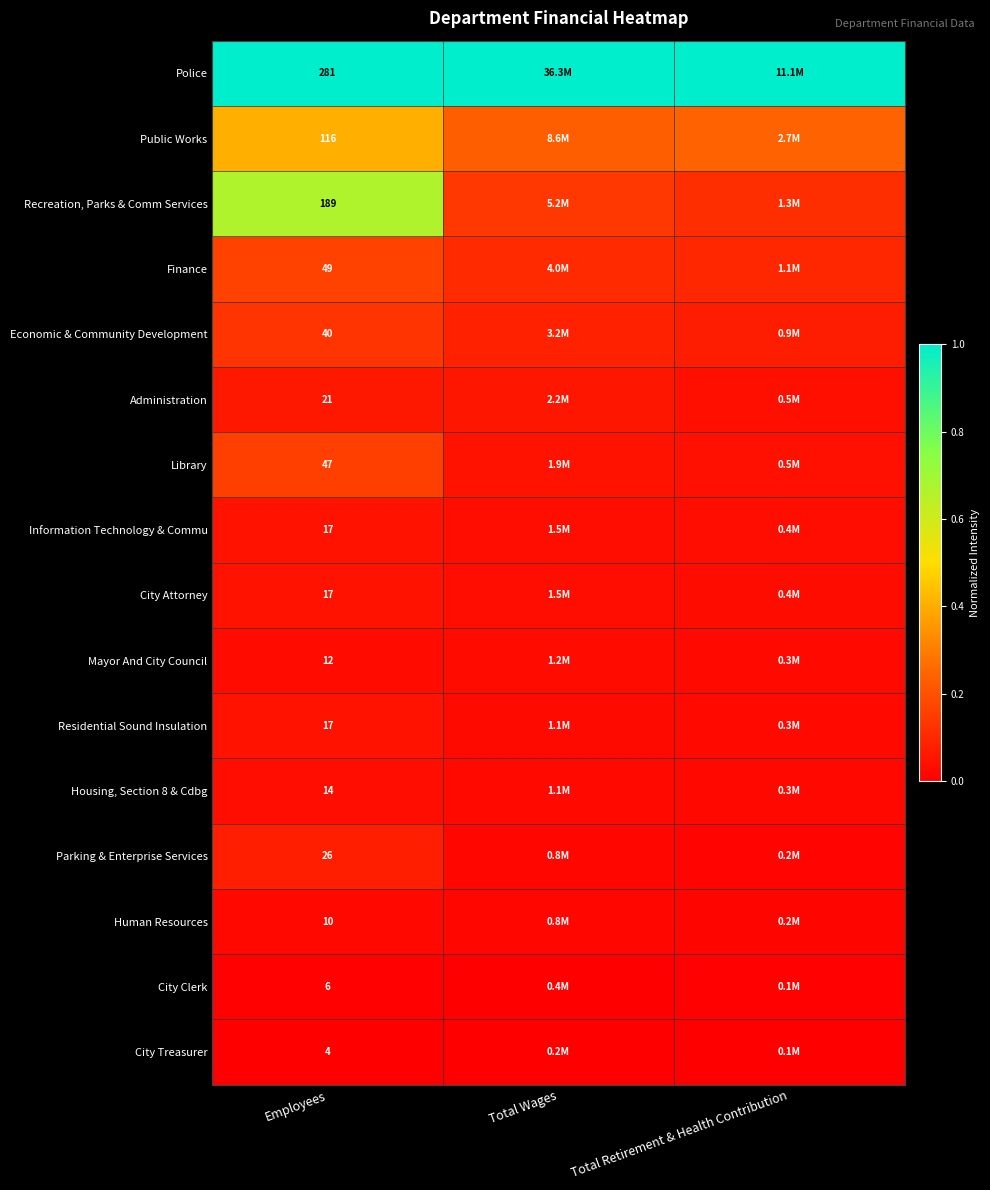

At which label does Police reach its minimum?

Employees